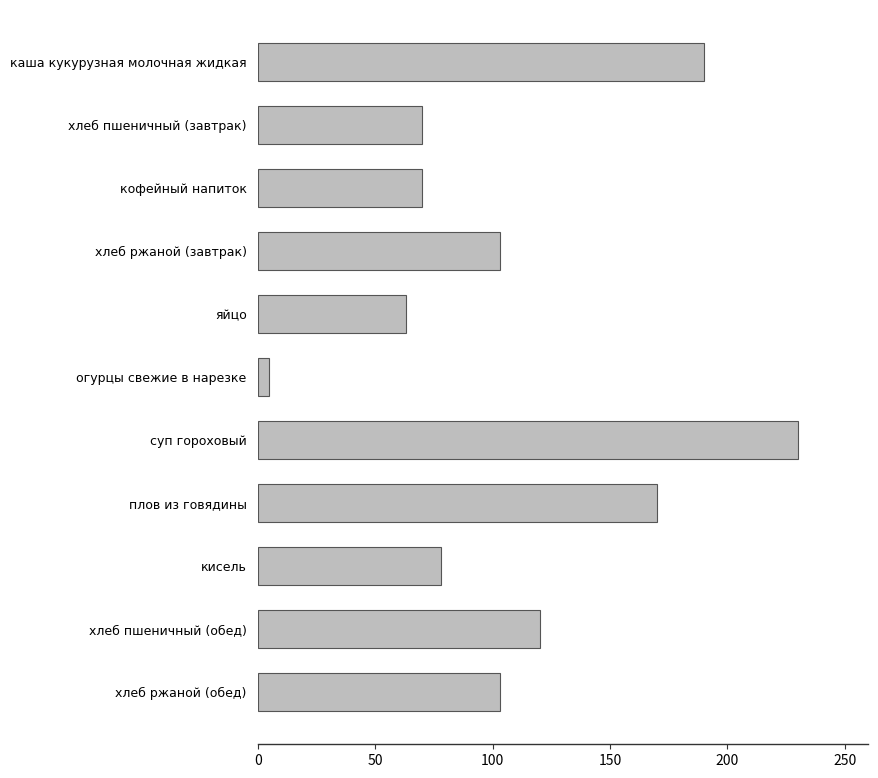

What is the difference between the second highest and second lowest values?

127